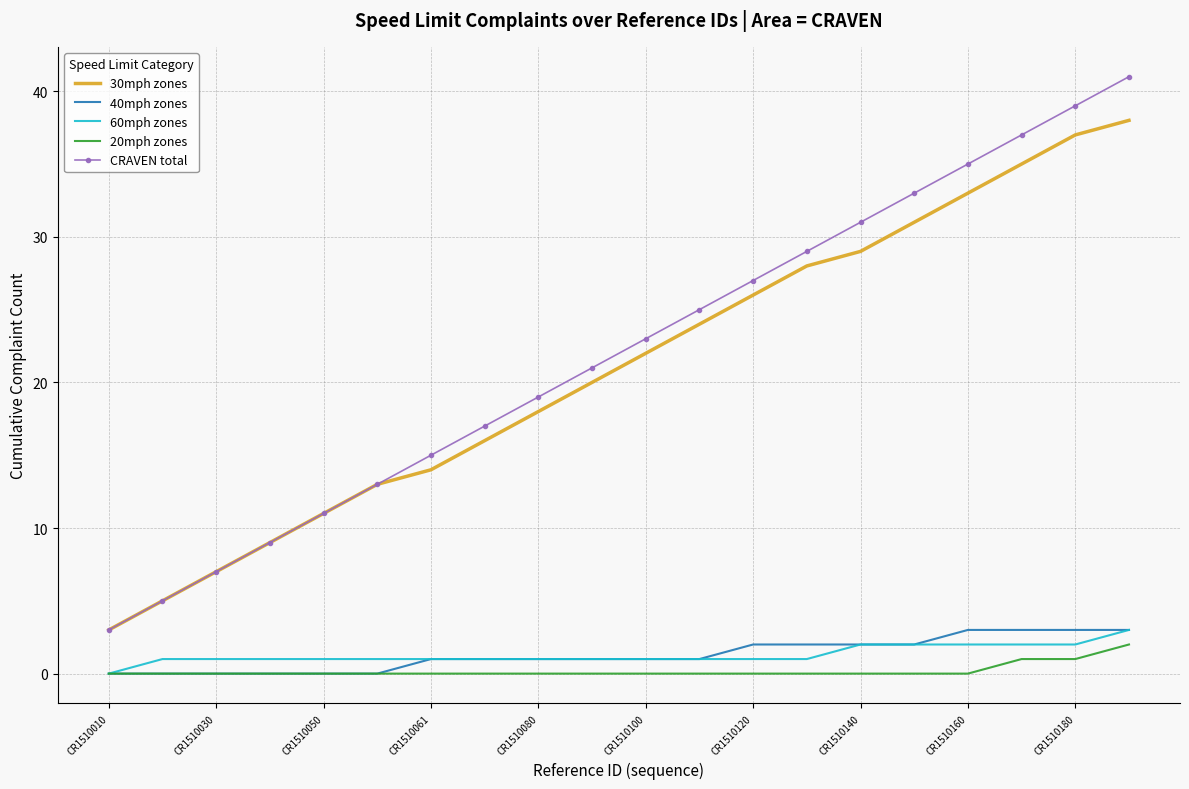

True or false: 30mph zones and 60mph zones intersect in this chart.

False